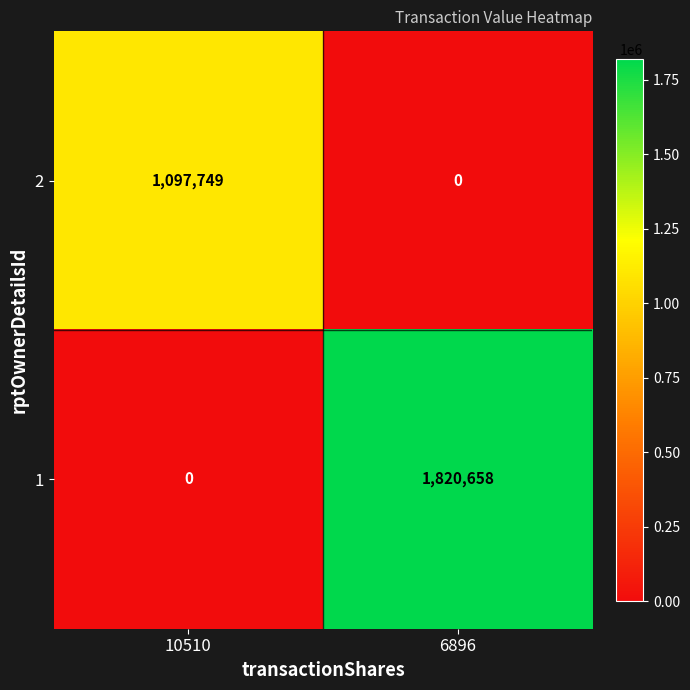

The 2 series shows 1471241 at 10510. True or false?

False